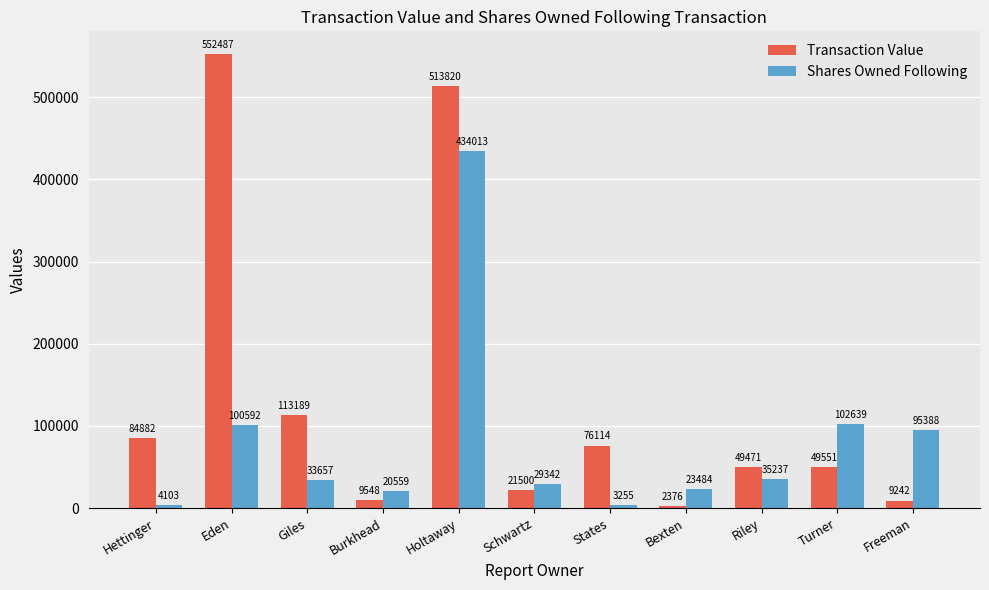

What position from the left is Burkhead?

4